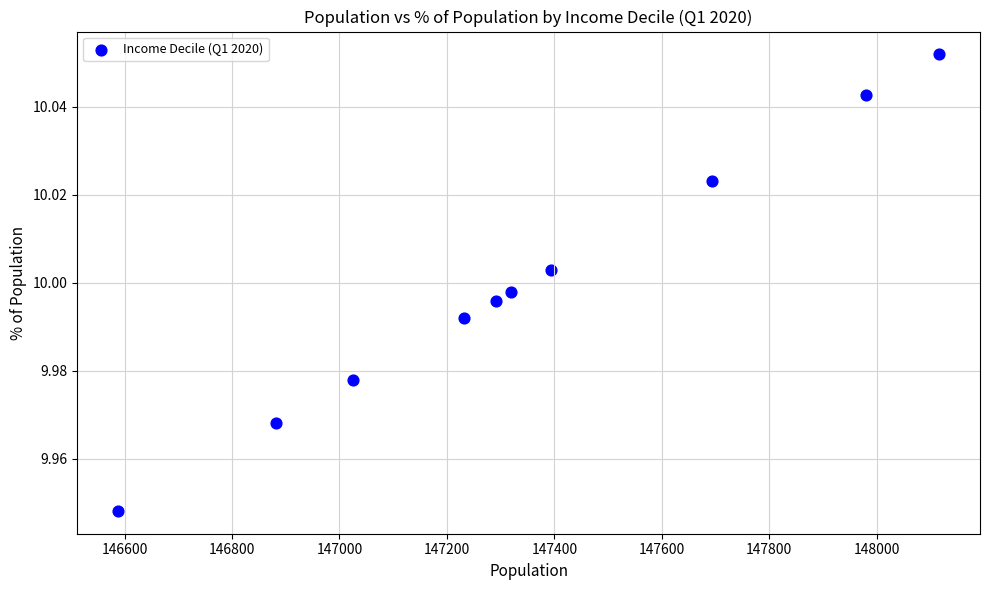

What is the average X value?

147352.1